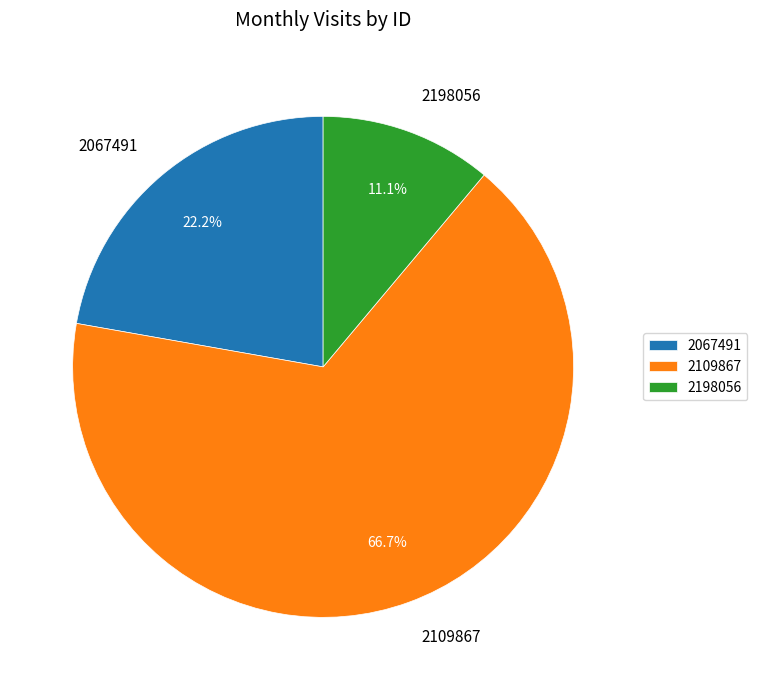

Does 2198056 account for over 50% of the chart?

No